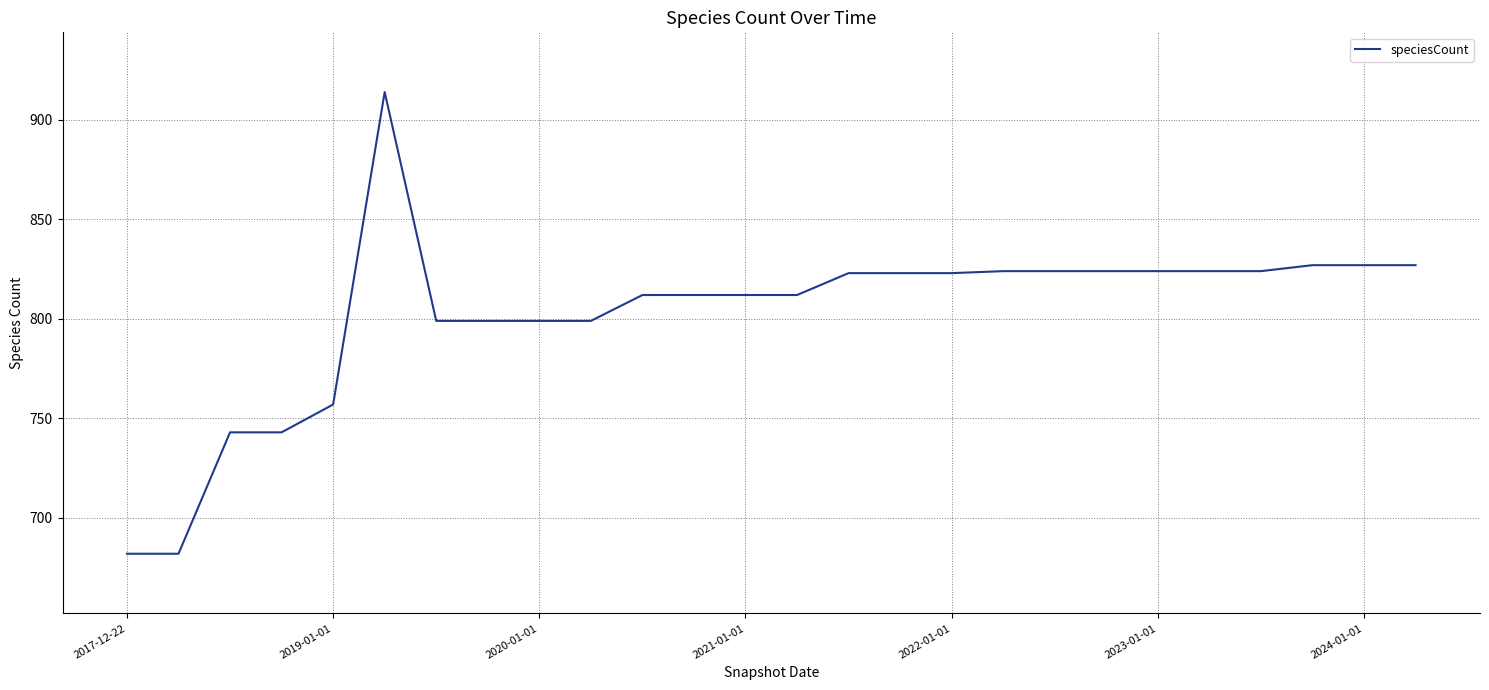

What is the greatest value displayed?

914